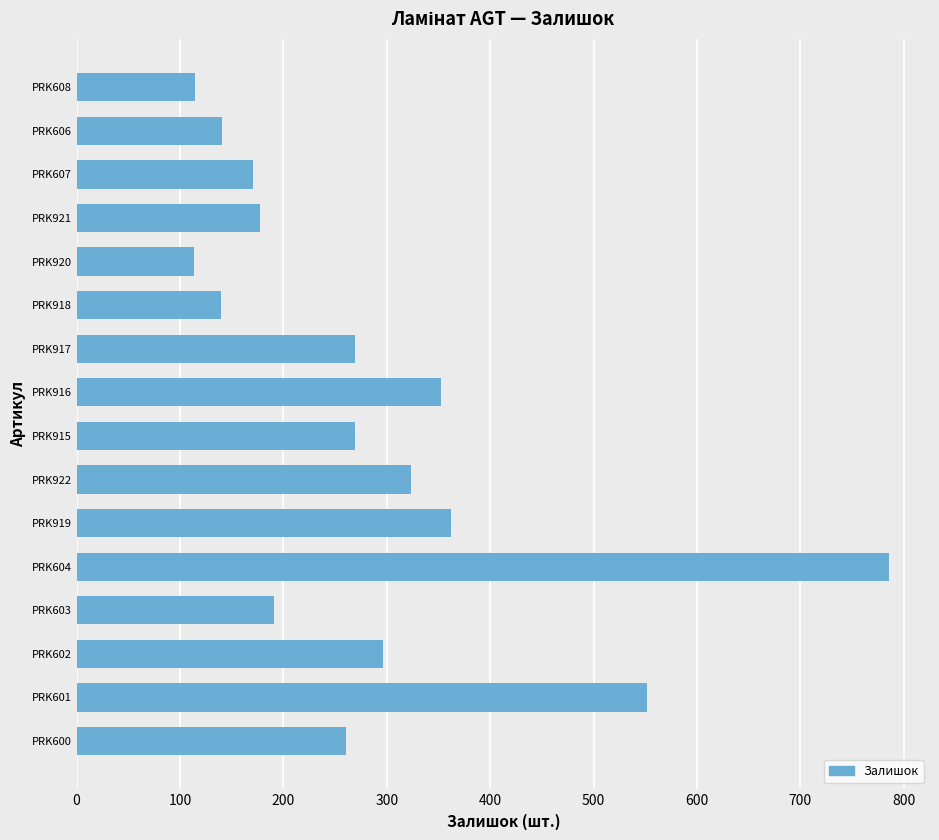

True or false: the data shows 140 at PRK918.

True